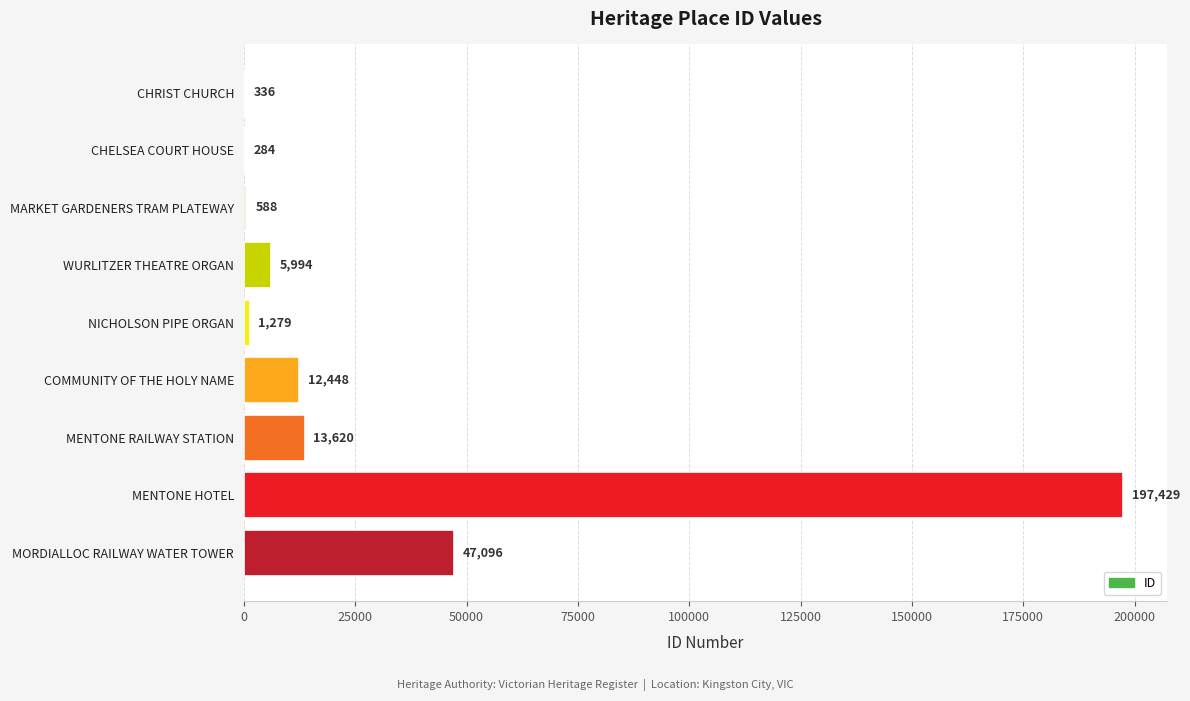

Where is the data nearest to the value 98856?

MORDIALLOC RAILWAY WATER TOWER